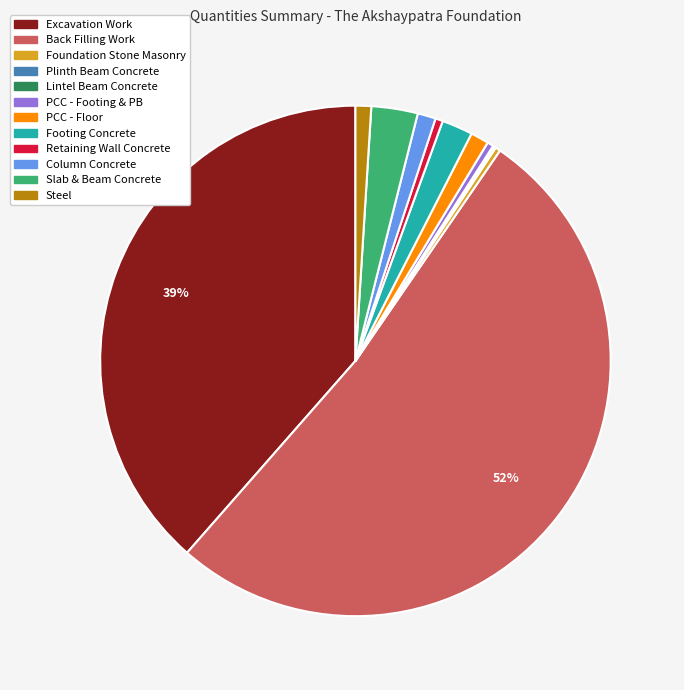

Which slice is the largest?

Back Filling Work